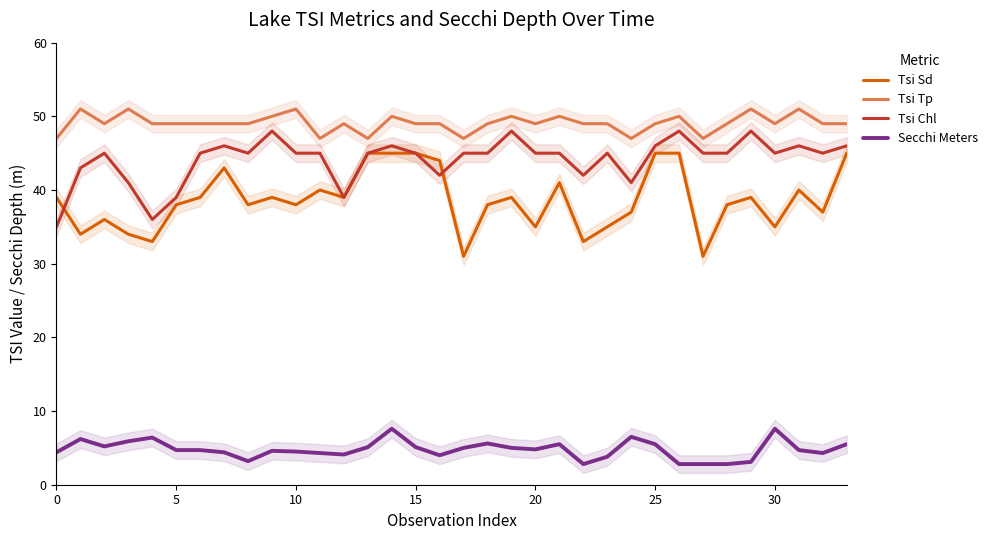

The value of Tsi Chl at 8 is 45.0. True or false?

True